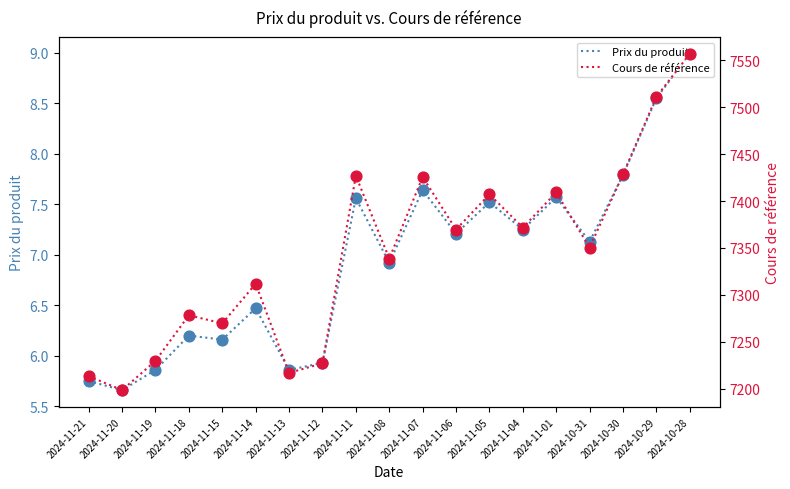

Which series has the largest total across all categories?

Cours de référence